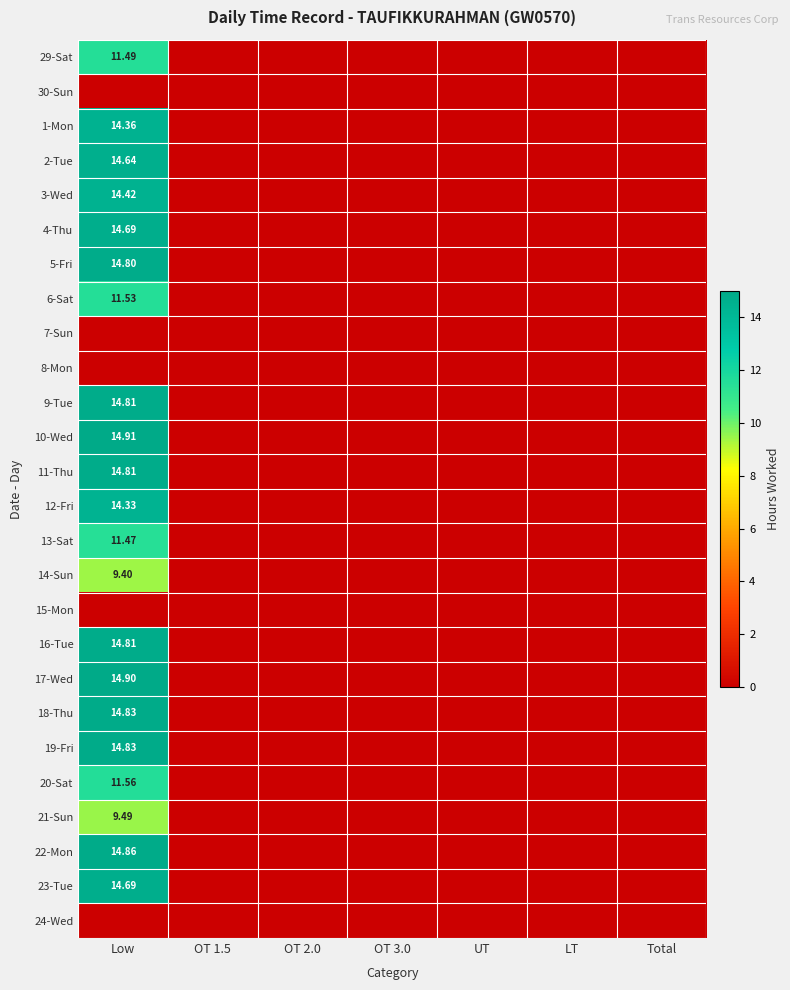

Which category has the highest value in the 3-Wed series?

Low